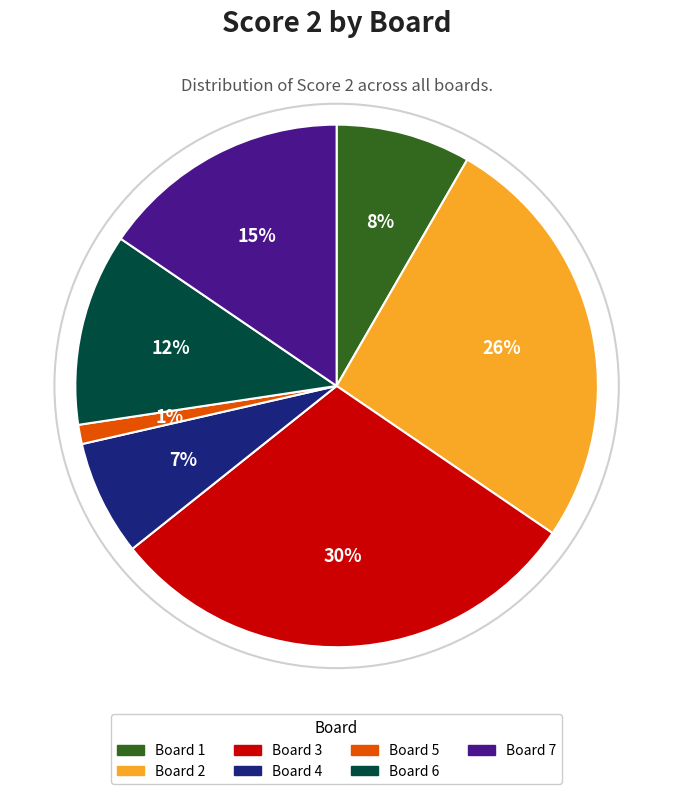

To the nearest percent, what is the difference between the largest and smallest slice percentages?

29%